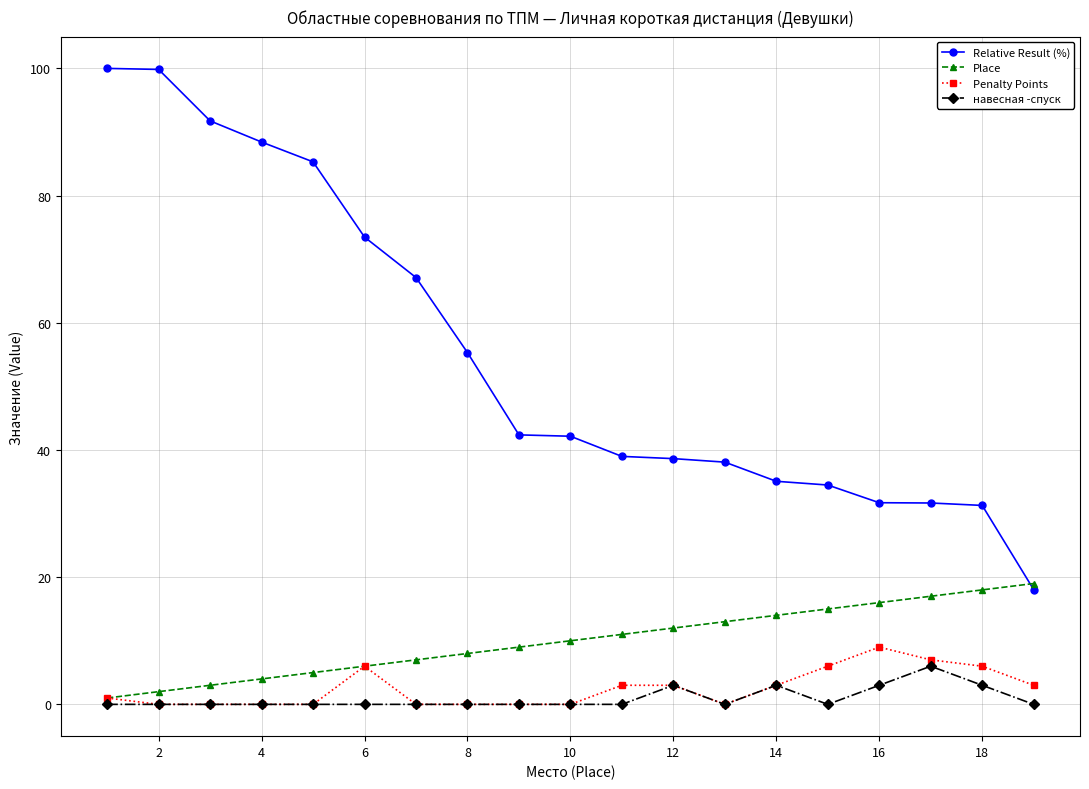

How many distinct data groups are displayed?

4